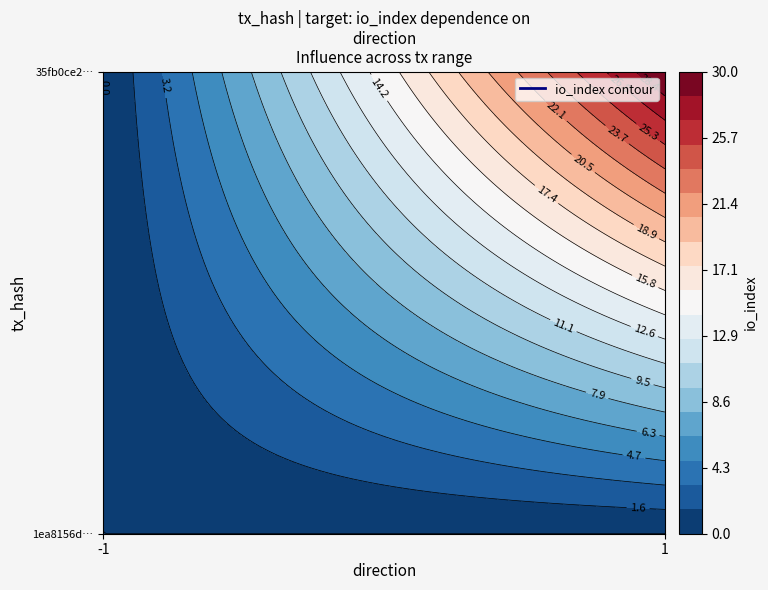

Which series has the largest total across all categories?

35fb0ce2b12e2d65a85a75dd4d9ef84564ec0dd